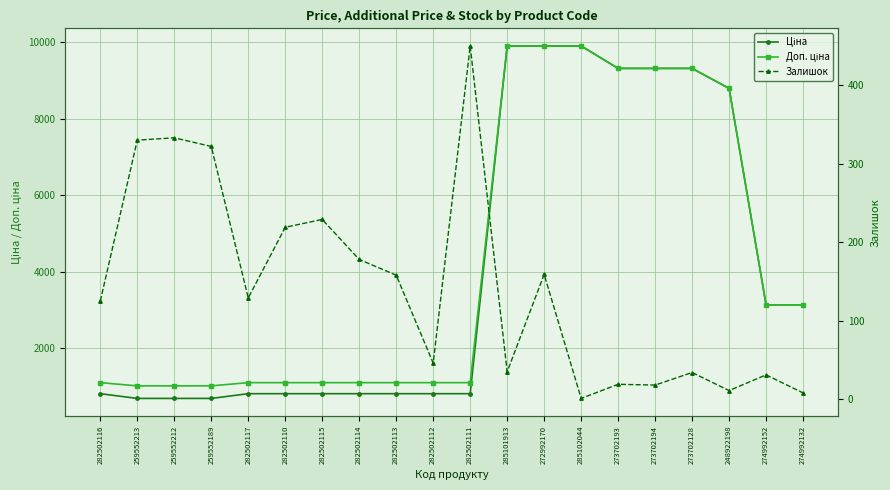

Where does the Ціна series first go above 813?

282502116